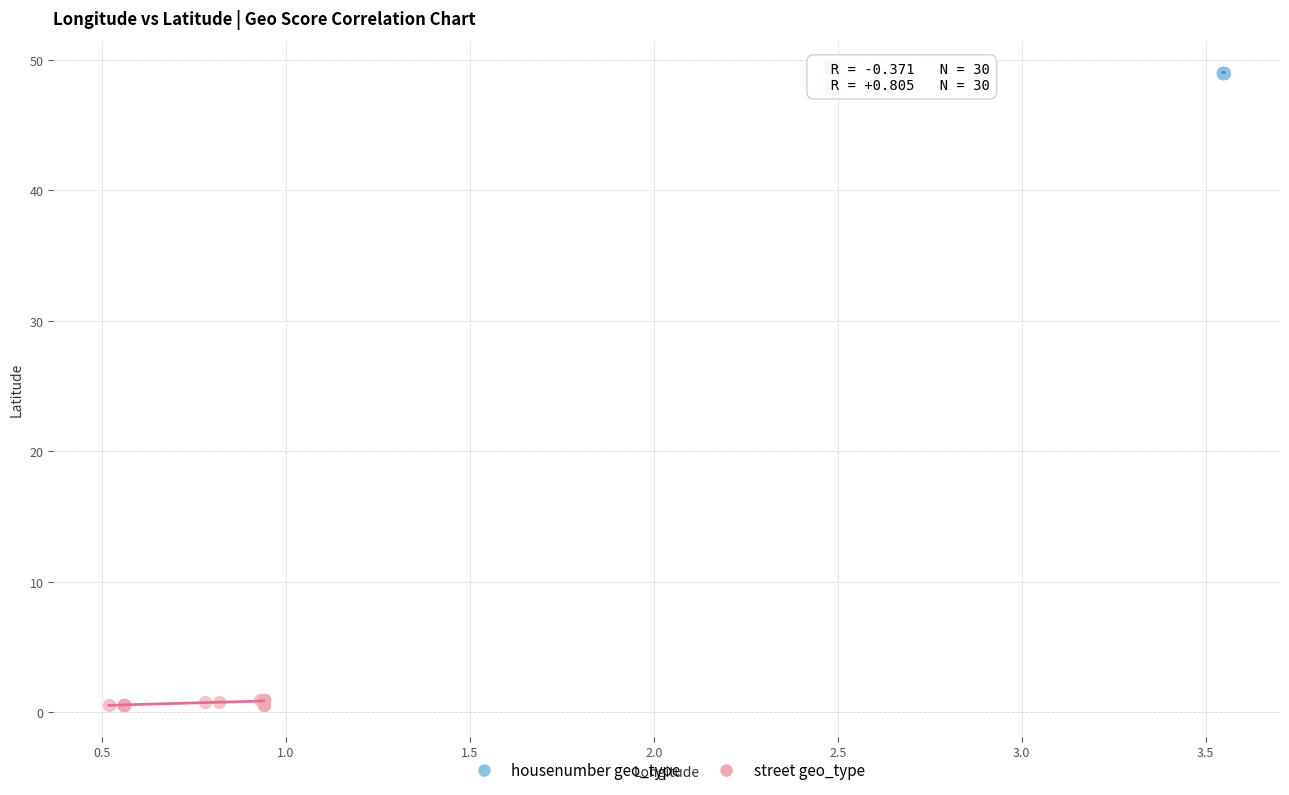

Which series contains the highest Y value?

housenumber geo_type